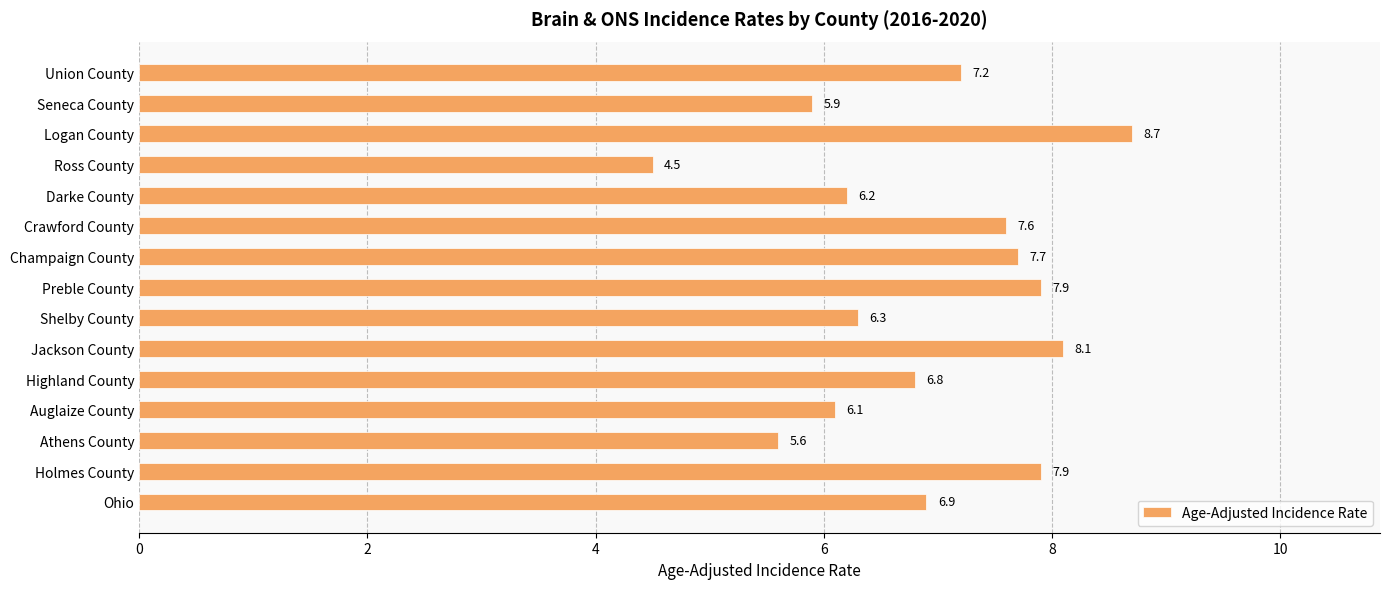

What is the difference between the maximum and minimum values?

4.2